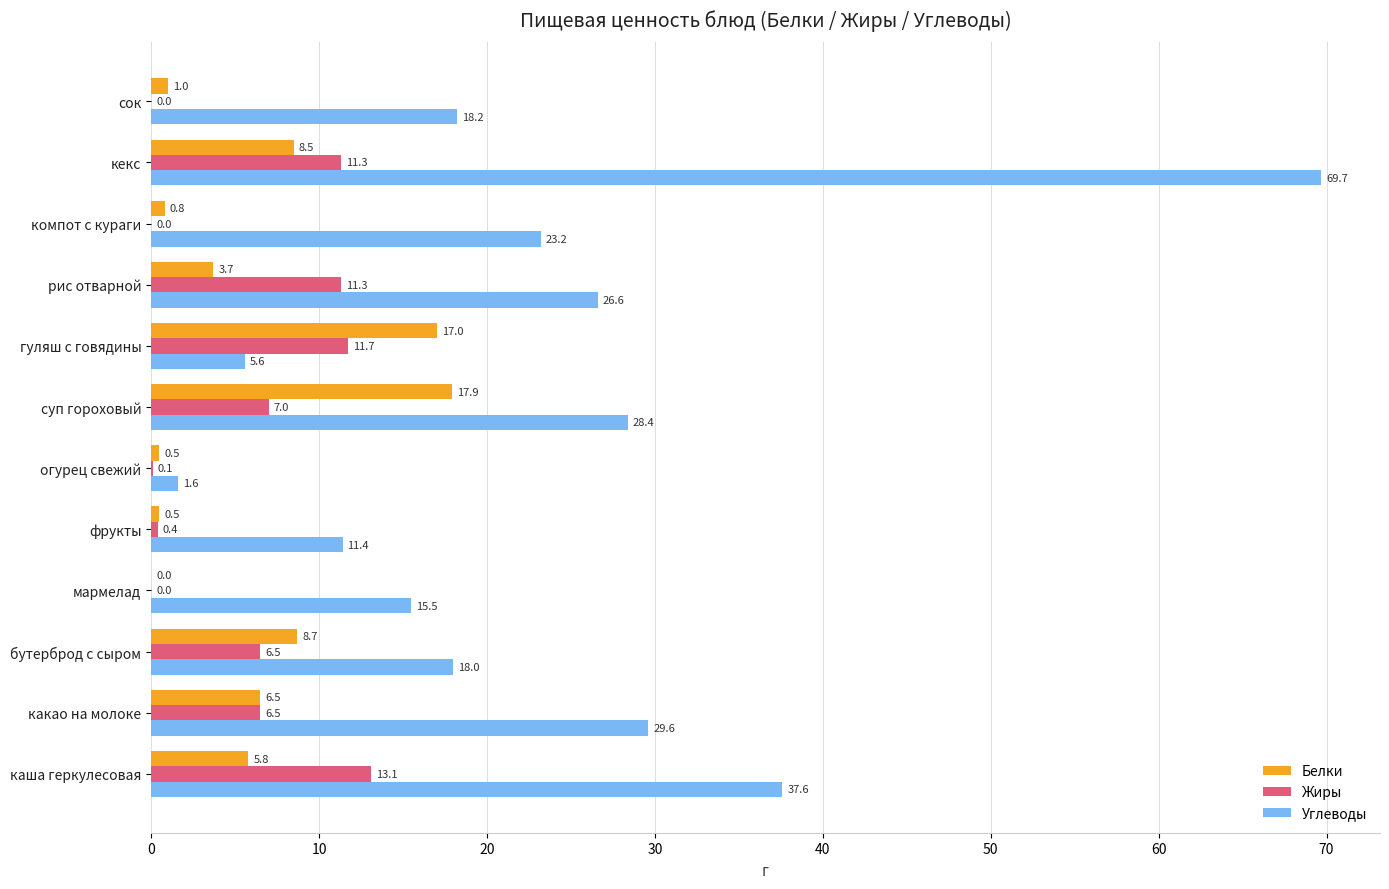

Is the value of Белки at компот с кураги greater than the value of Жиры at фрукты?

Yes